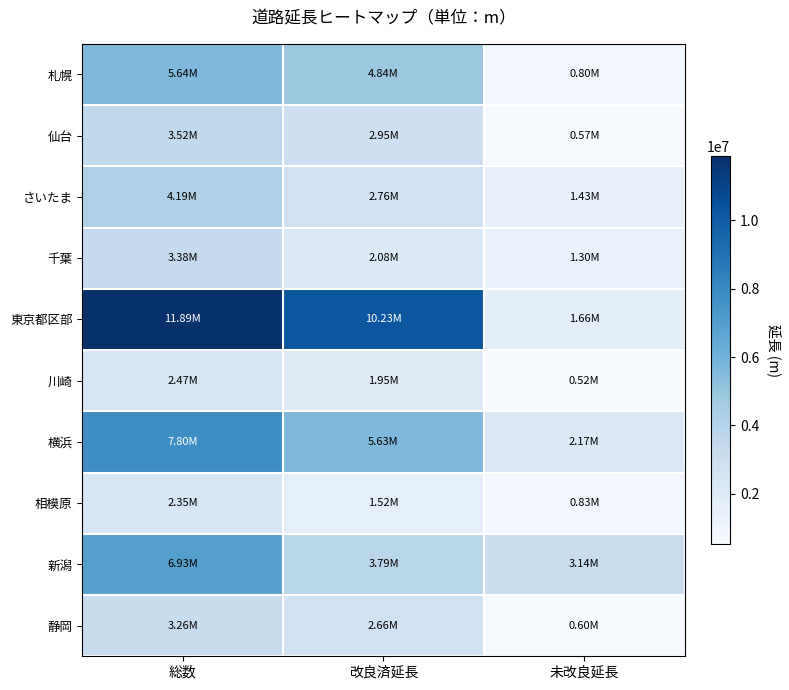

Which series changed the most between 総数 and 改良済延長?

新潟